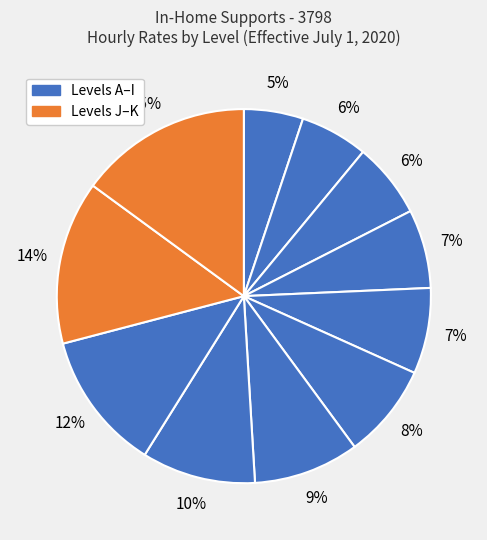

Rank the categories by value from lowest to highest.

A, B, C, D, E, F, G, H, I, J, K